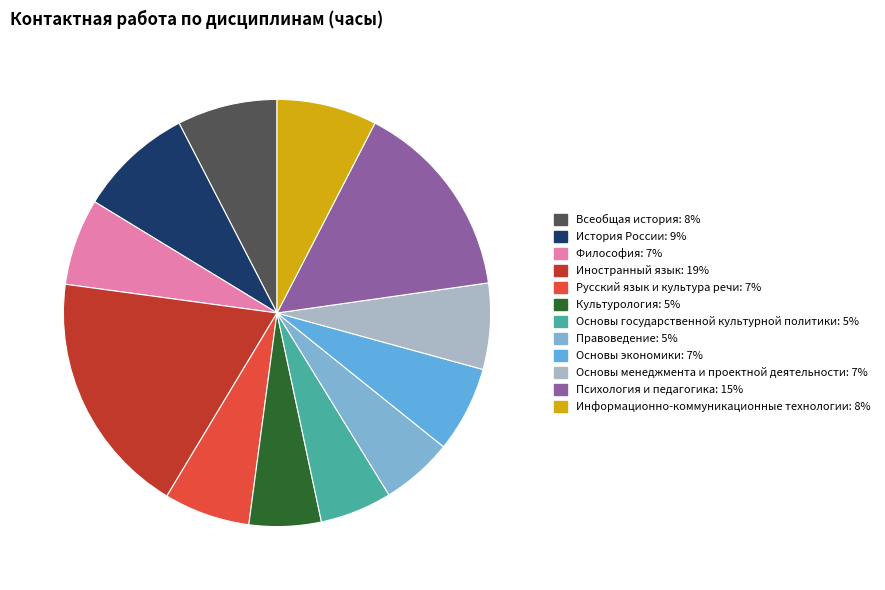

Count the number of slices in the pie.

12